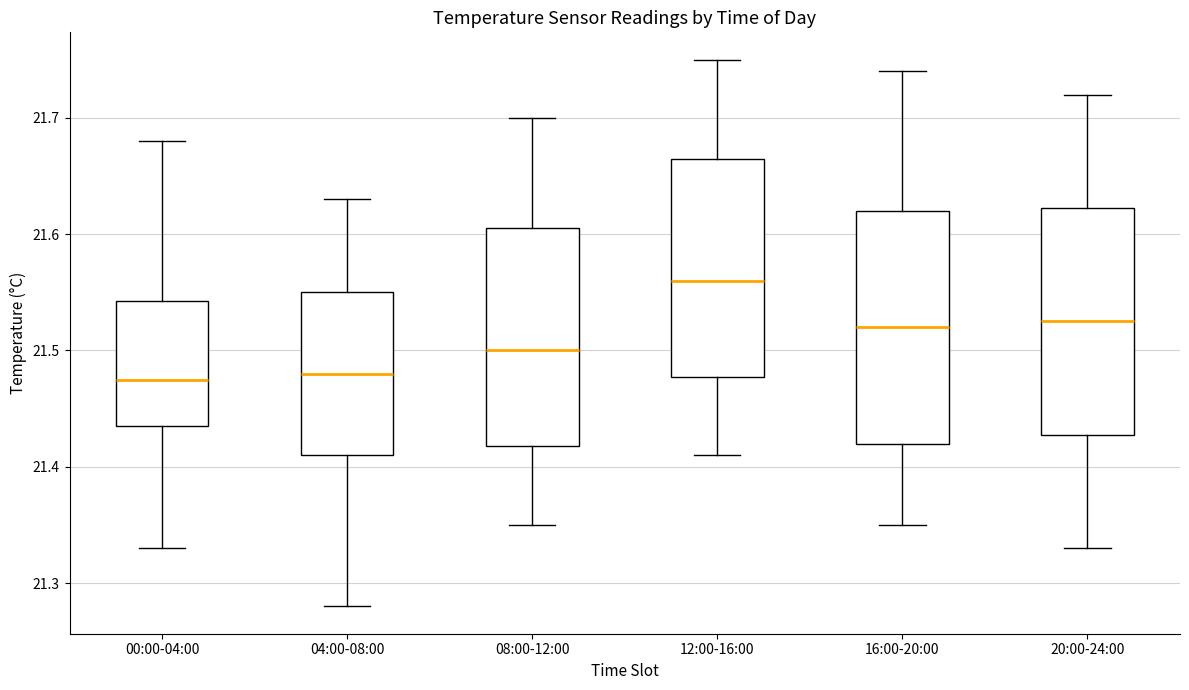

Reading left to right, read every box against the y-axis: the position of its median line, the range the box covers, and the ends of its whiskers. The values are not printed on the chart, so give them approximately, as read against the axis.

00:00-04:00: median 21.48, box 21.44 to 21.54, whiskers 21.33 to 21.68
04:00-08:00: median 21.48, box 21.41 to 21.55, whiskers 21.28 to 21.63
08:00-12:00: median 21.50, box 21.42 to 21.61, whiskers 21.35 to 21.70
12:00-16:00: median 21.56, box 21.48 to 21.67, whiskers 21.41 to 21.75
16:00-20:00: median 21.52, box 21.42 to 21.62, whiskers 21.35 to 21.74
20:00-24:00: median 21.53, box 21.43 to 21.62, whiskers 21.33 to 21.72